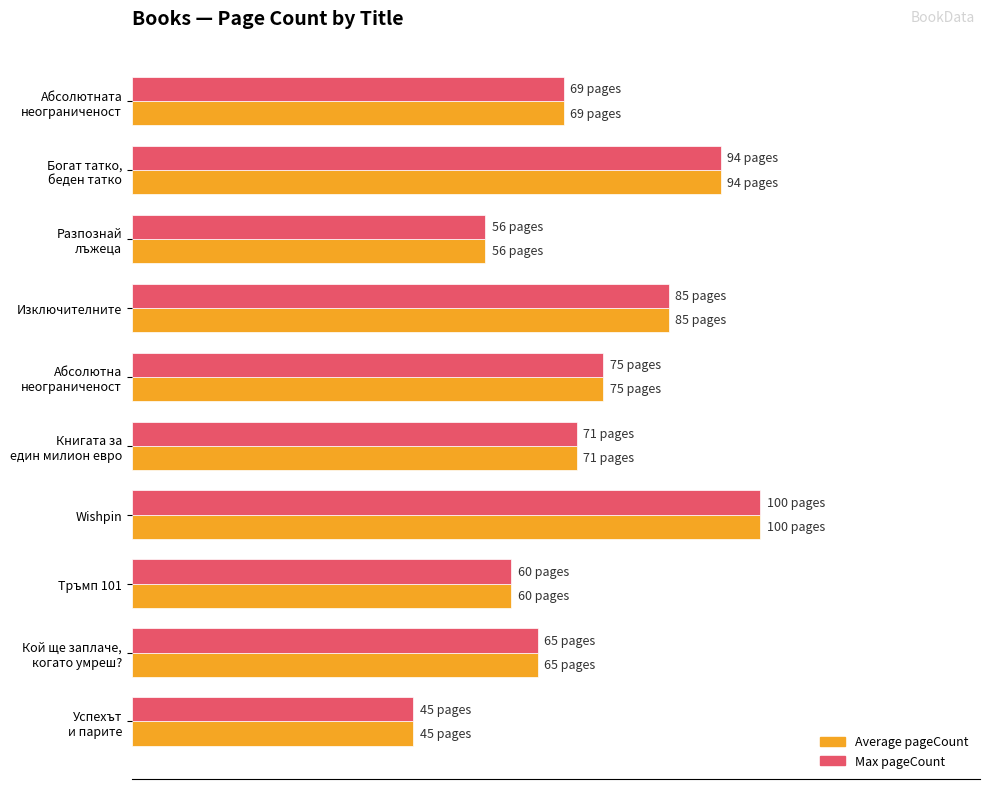

List the labels in order of Average pageCount value, largest first.

Wishpin, Богат татко,
беден татко, Изключителните, Абсолютна
неограниченост, Книгата за
един милион евро, Абсолютната
неограниченост, Кой ще заплаче,
когато умреш?, Тръмп 101, Разпознай
лъжеца, Успехът
и парите